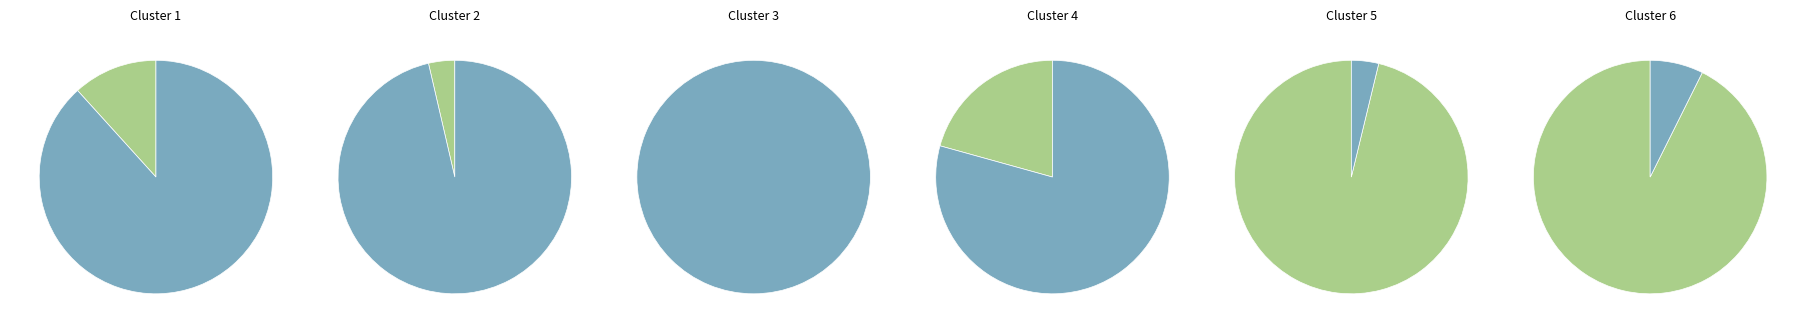

Combined, what portion of the pie is Inspecciones de instalaciones and Desazolve en bocas de tormenta?

4.2%